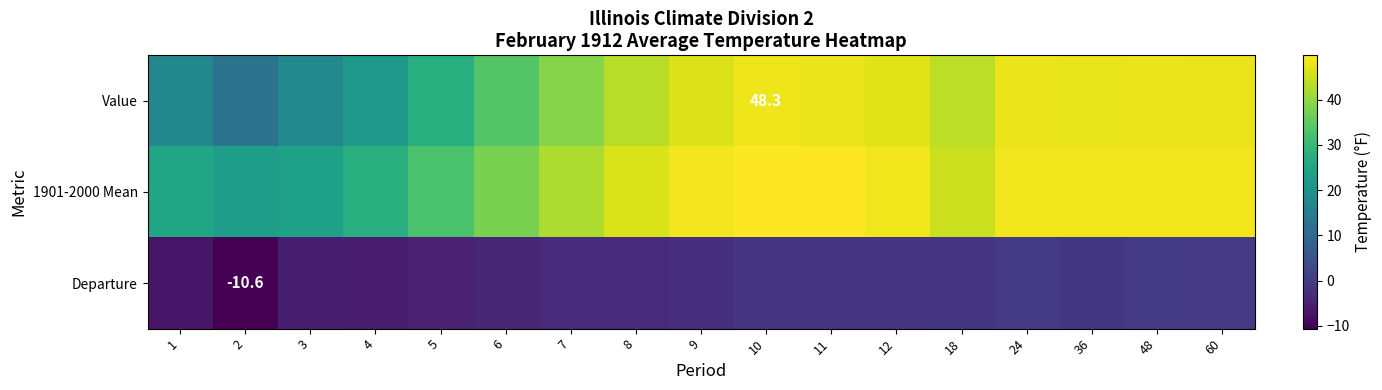

Which series changed the most between 24 and 60?

Value